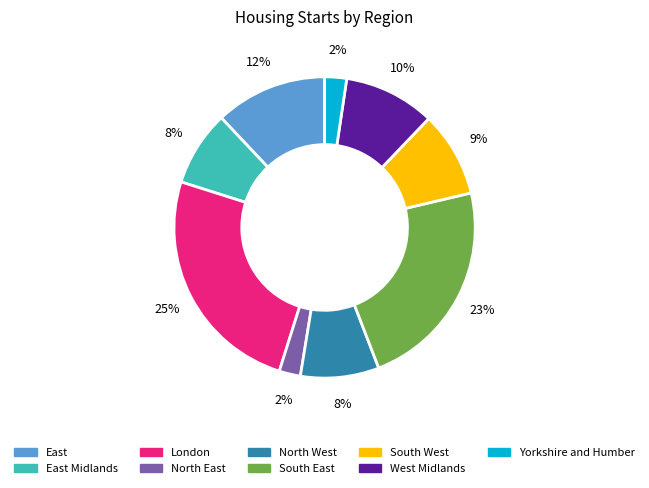

True or false: East accounts for 26% of the total.

False